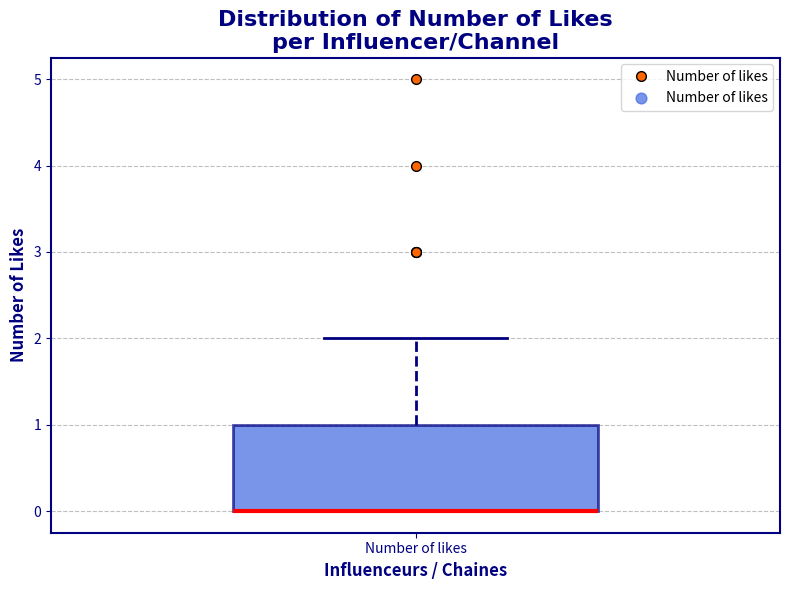

Read this box plot against the y-axis: the position of the median line, the range covered by the box, and the ends of both whiskers. The values are not printed on the chart, so give them approximately, as read against the axis.

median 0 (drawn on the box's lower edge), box 0 to 1, whiskers 0 to 2